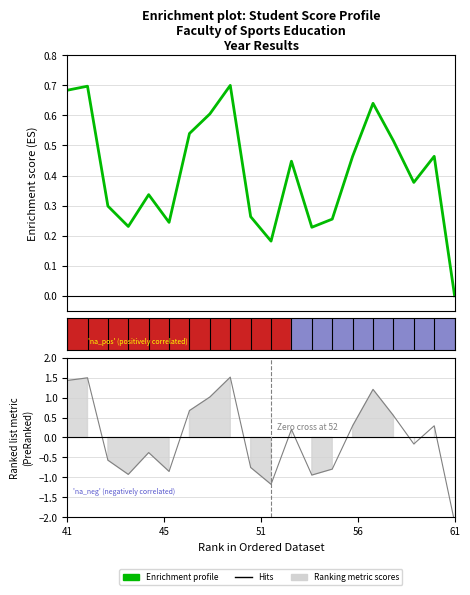

What is the sum of the Enrichment profile values at 8 and 15?

1.3